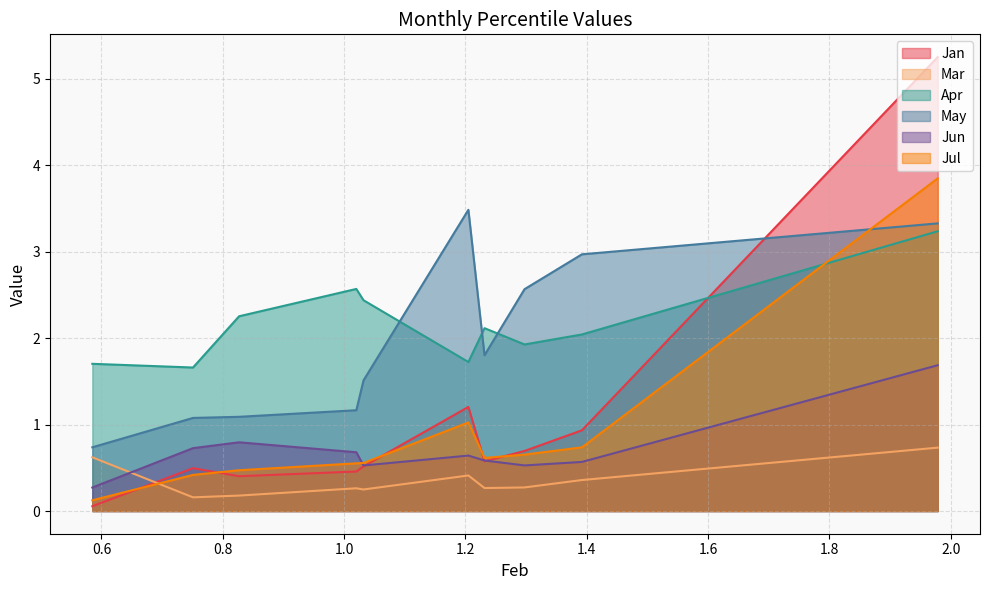

Which series changed the most between pct65 and pct85?

Apr